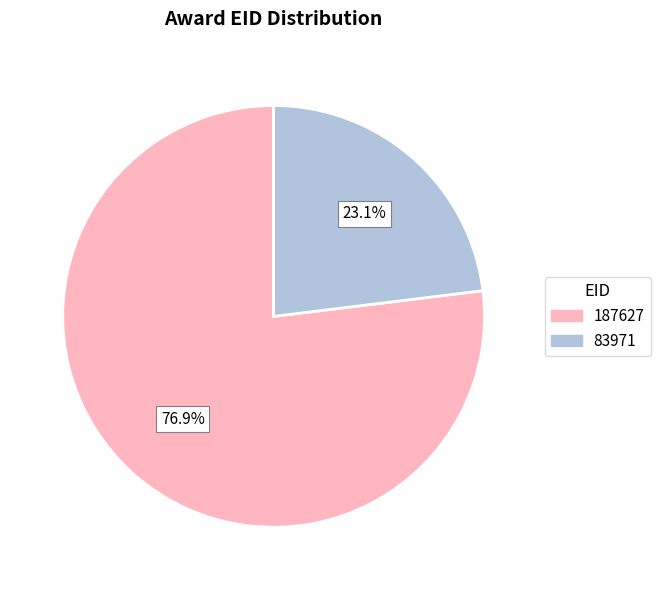

To the nearest percent, what is the difference between the largest and smallest slice percentages?

54%